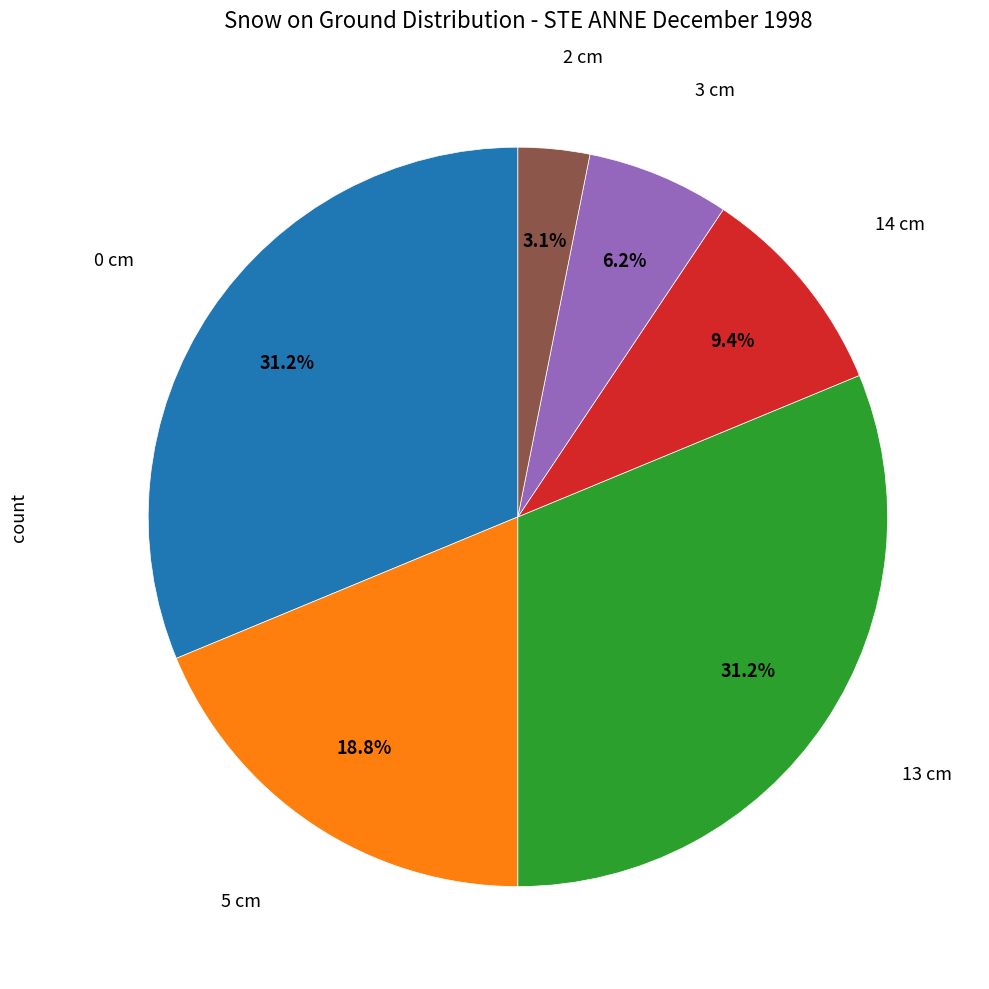

Does any single category account for the majority?

No